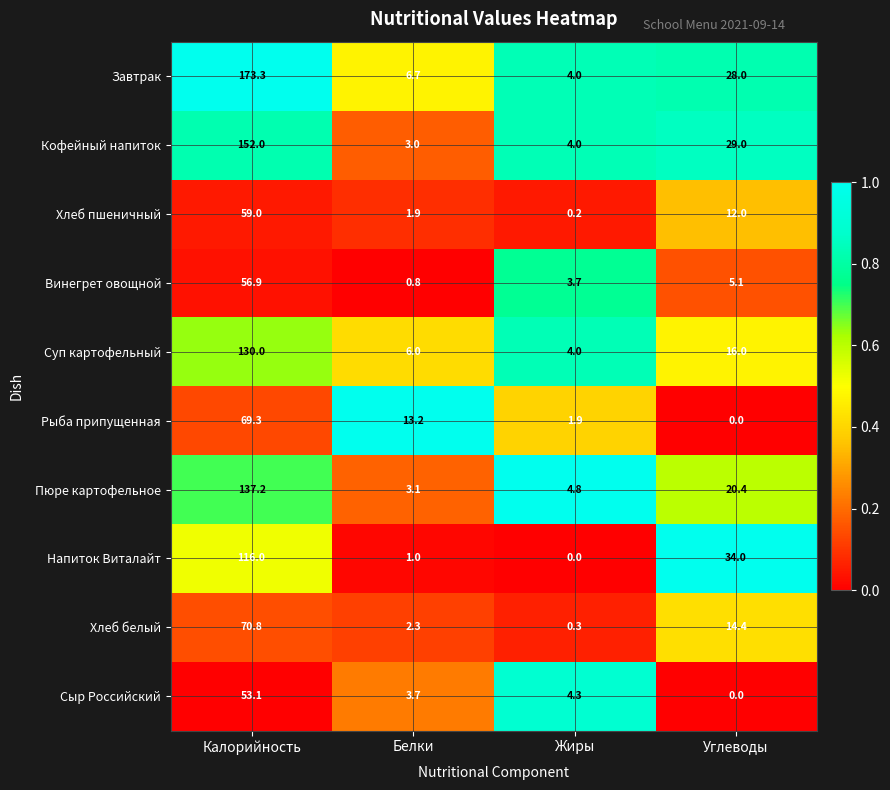

What is the approximate value of Пюре картофельное at Калорийность?

137.2